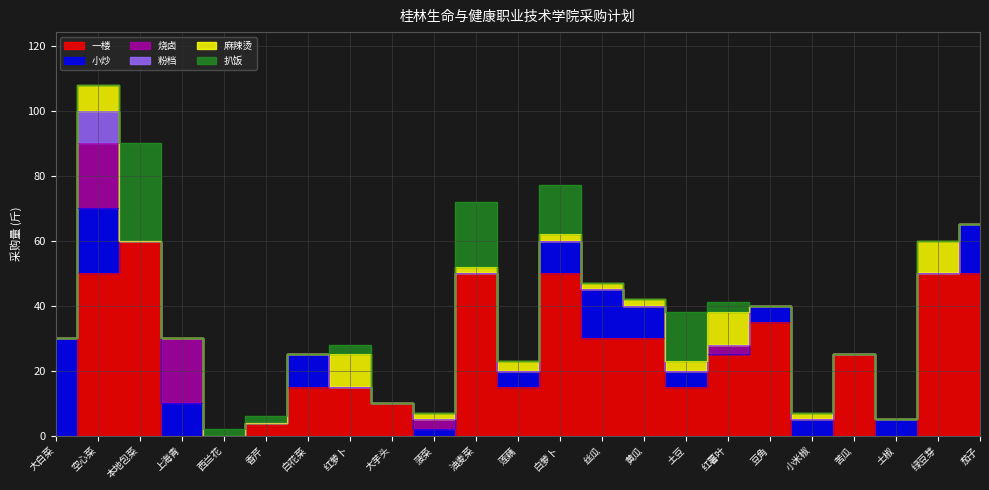

At how many categories does at least one series exceed 54?

1